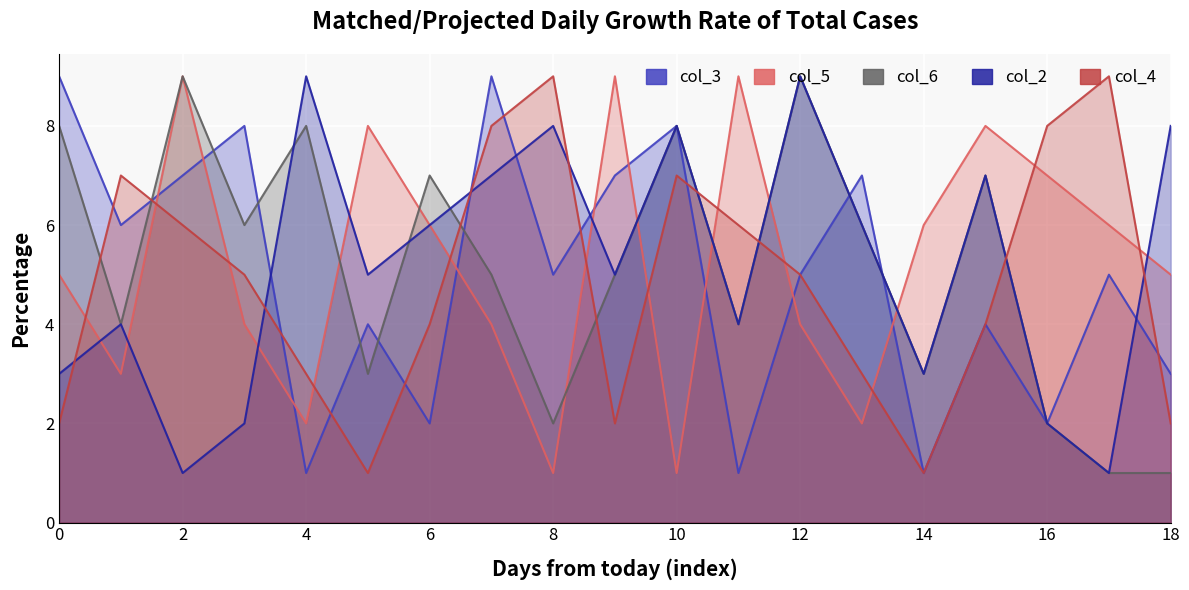

What is the label of the 4th point from the left?

6